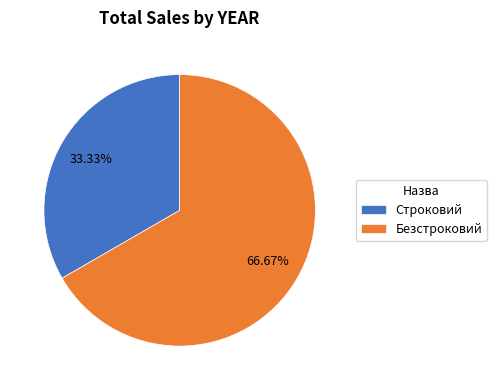

What percentage is NOT represented by Безстроковий?

33.3%